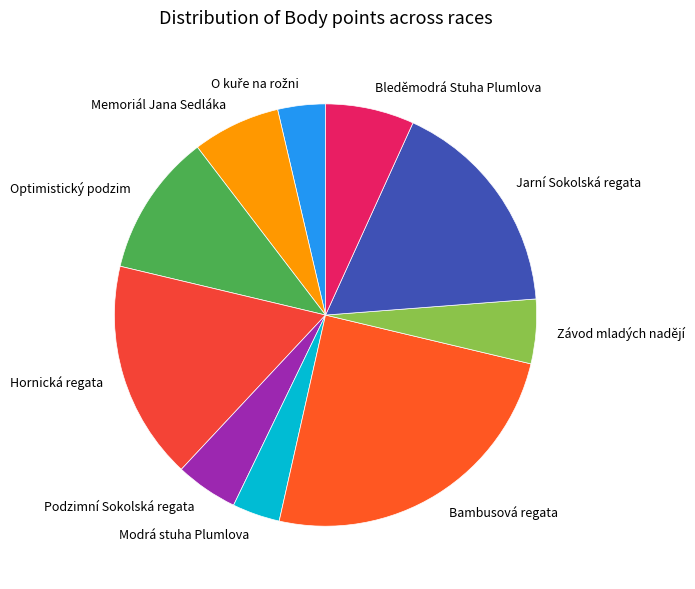

How many slices are in this pie chart?

10